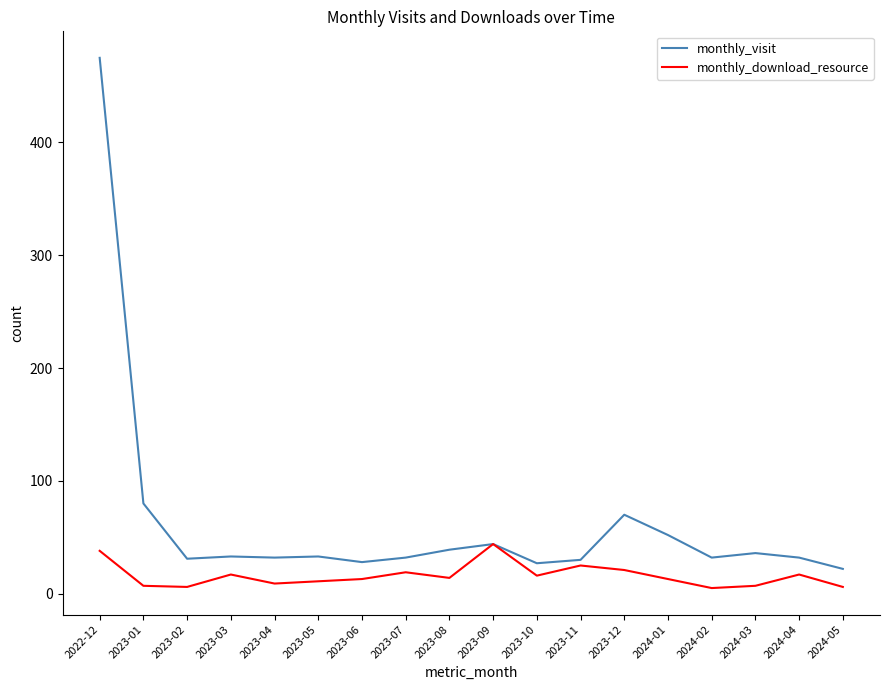

What is the minimum value for monthly_visit?

22